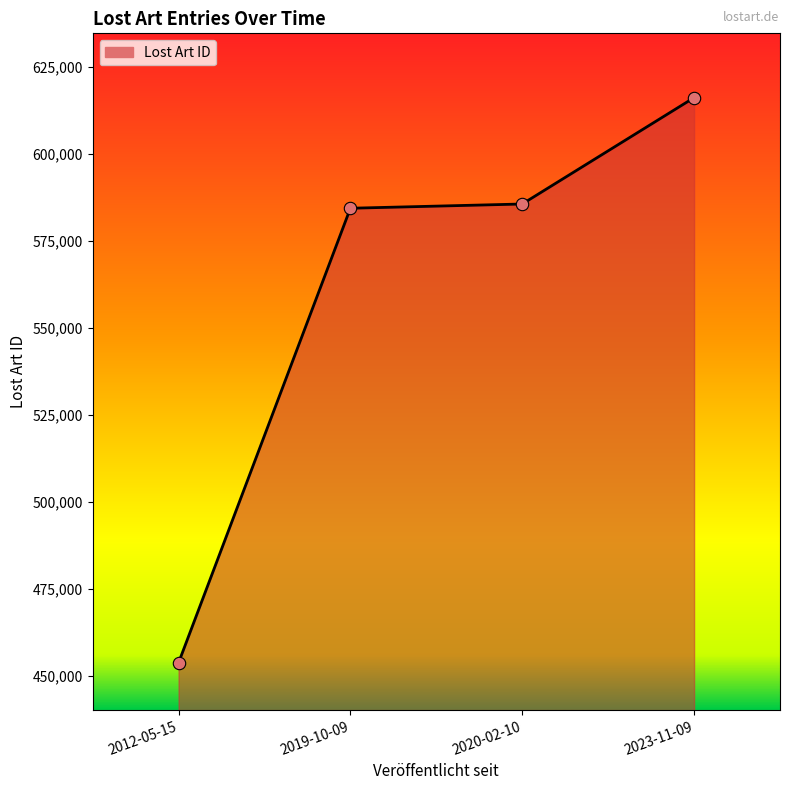

What is the ratio of the value at 2020-02-10 to the value at 2023-11-09?

1.0